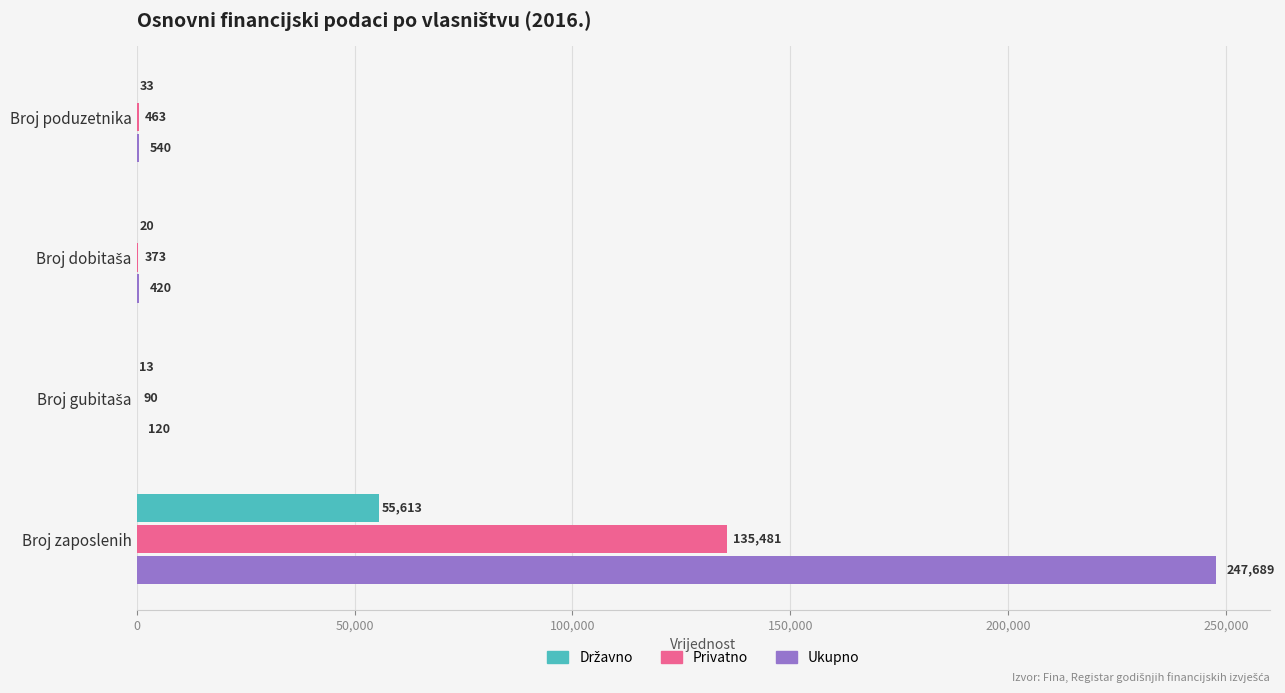

How many data points does each series have?

4